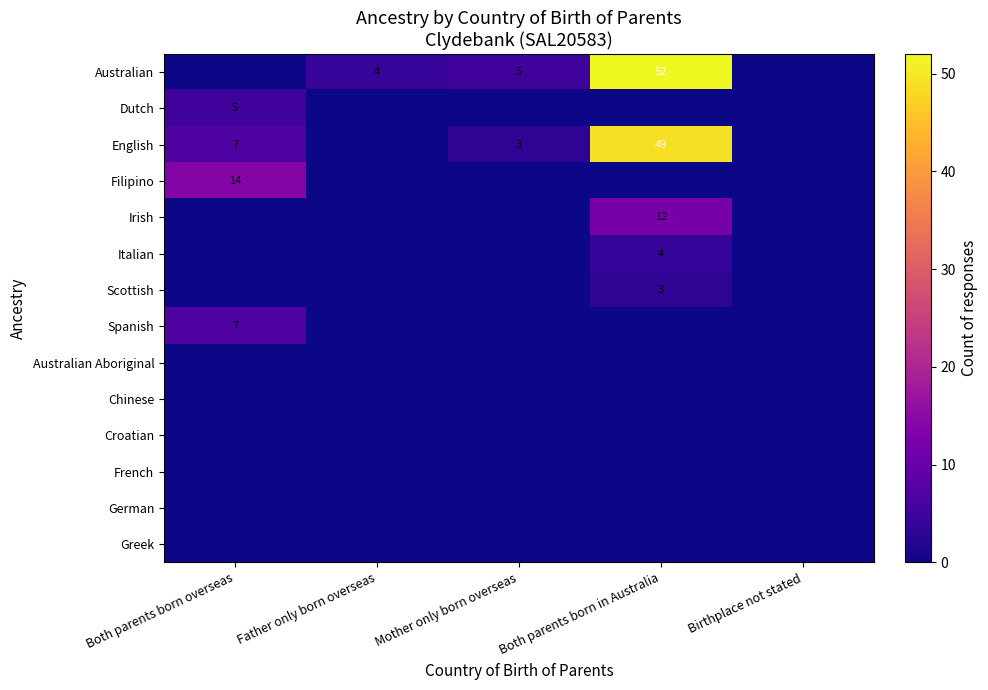

The English series shows 4 at Both parents born overseas. True or false?

False